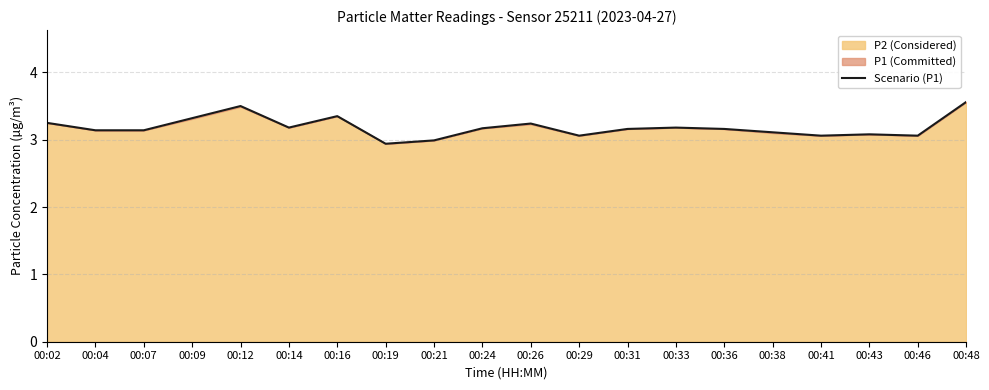

Is it true that the value at 00:33 is 4.8?

False